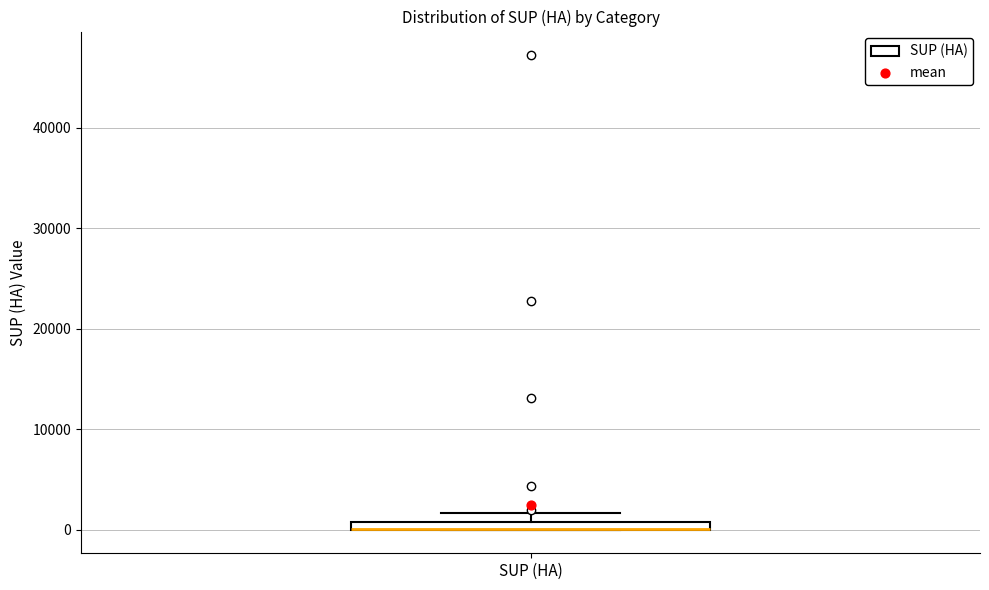

Where is the upper edge of the box for SUP (HA) on the y-axis? The values are not printed on the chart, so give them approximately, as read against the axis.

1000